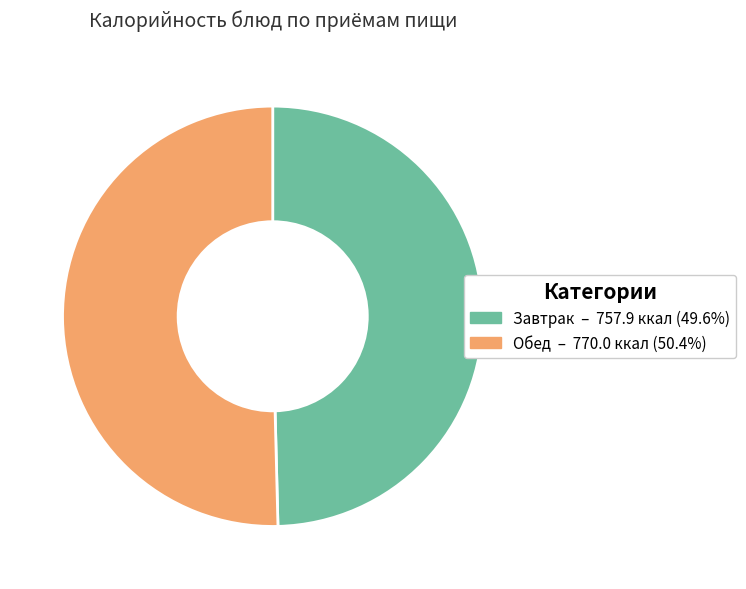

Does any single category account for the majority?

Yes